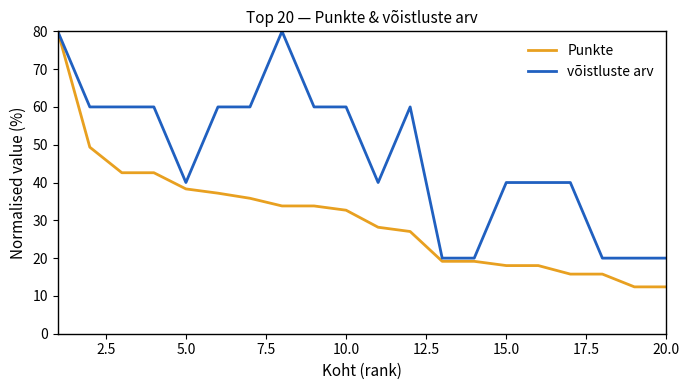

What is the greatest value displayed?

80.0